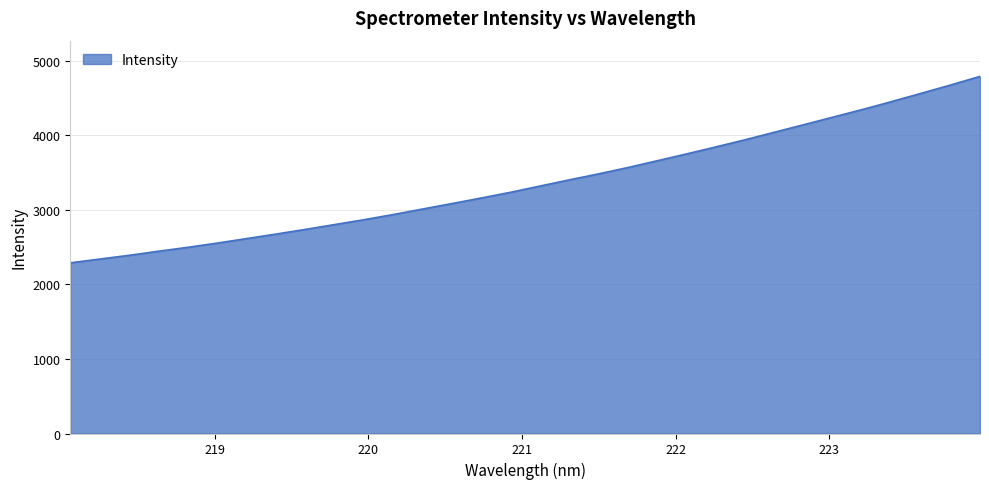

How many lines are shown in the chart?

1